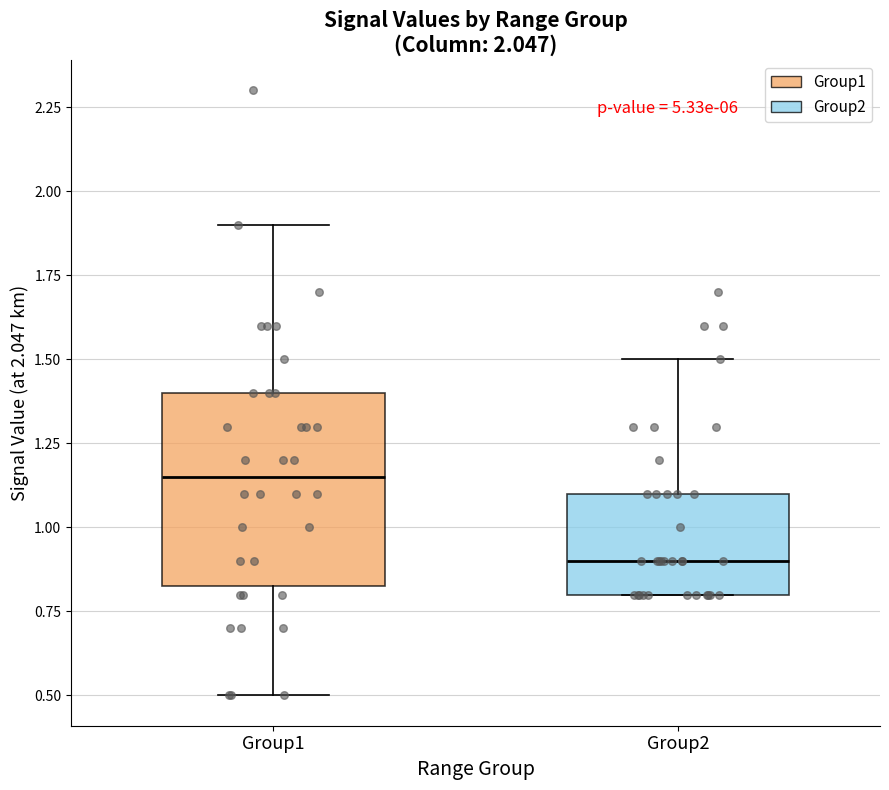

Reading left to right, transcribe this box plot: for each box, give where its median line is, the range the box spans, and where its two whiskers end, as read against the y-axis. The values are not printed on the chart, so give them approximately, as read against the axis.

Group1: median 1.15, box 0.85 to 1.40, whiskers 0.50 to 1.90
Group2: median 0.90, box 0.80 to 1.10, whiskers 0.80 to 1.50